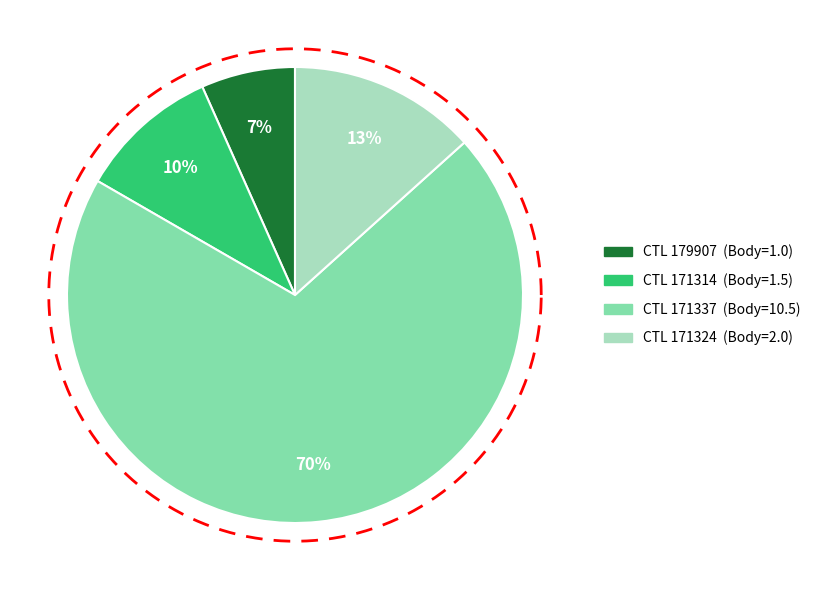

Which category accounts for the majority?

171337